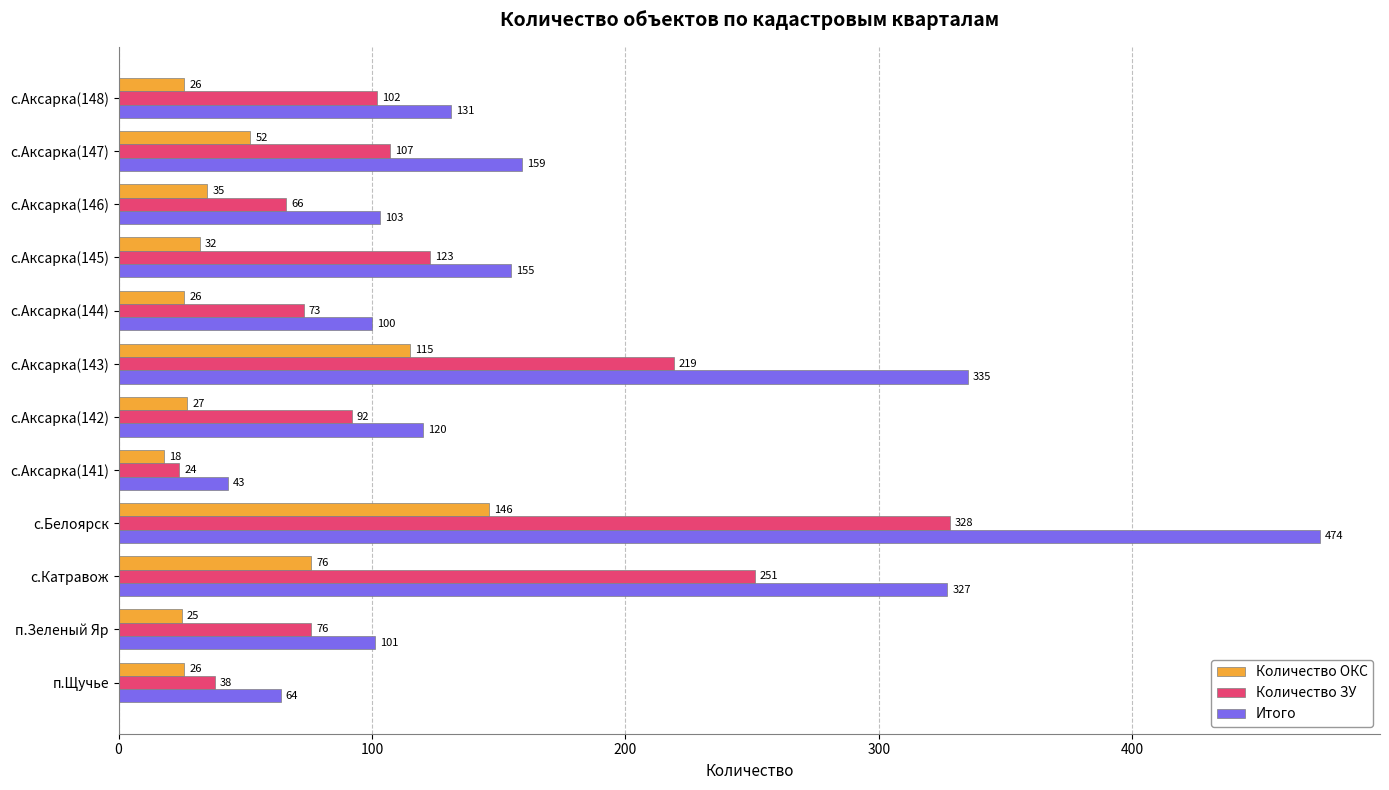

List the series in order of their overall mean, highest first.

Итого, Количество ЗУ, Количество ОКС